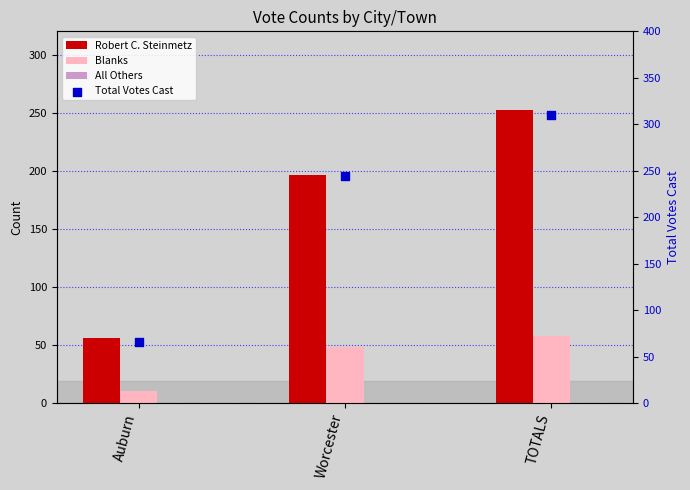

What is the total value across all series at Auburn?

132